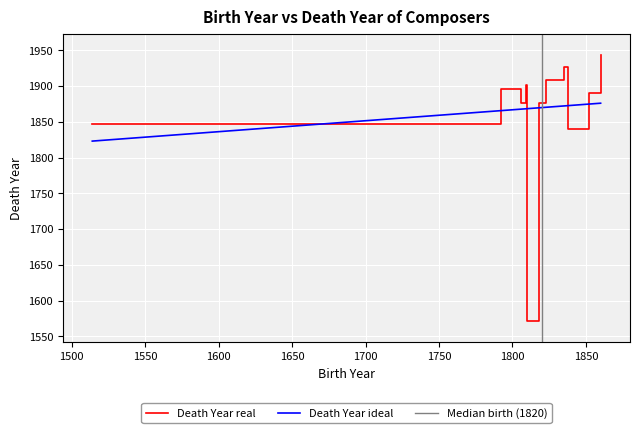

Between 1835 and 1838, which is larger?

1835